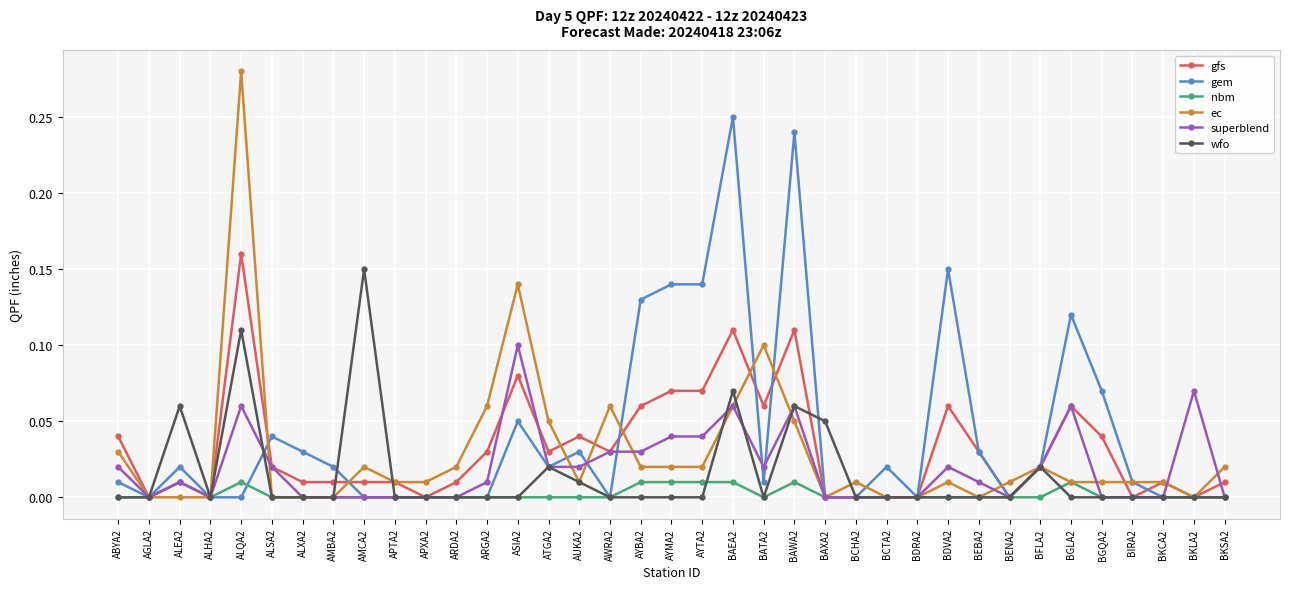

What position from the right is BDVA2?

10